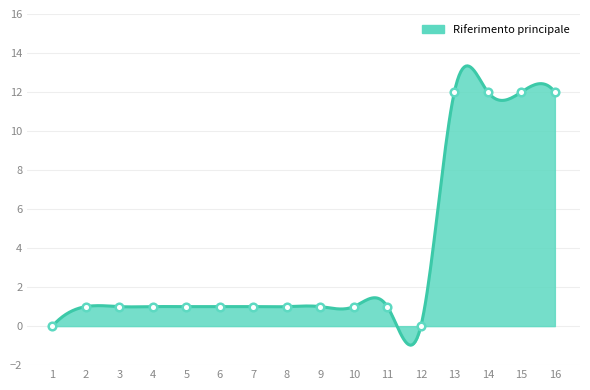

Approximately how many times larger is the value at 6 compared to 2?

1.0